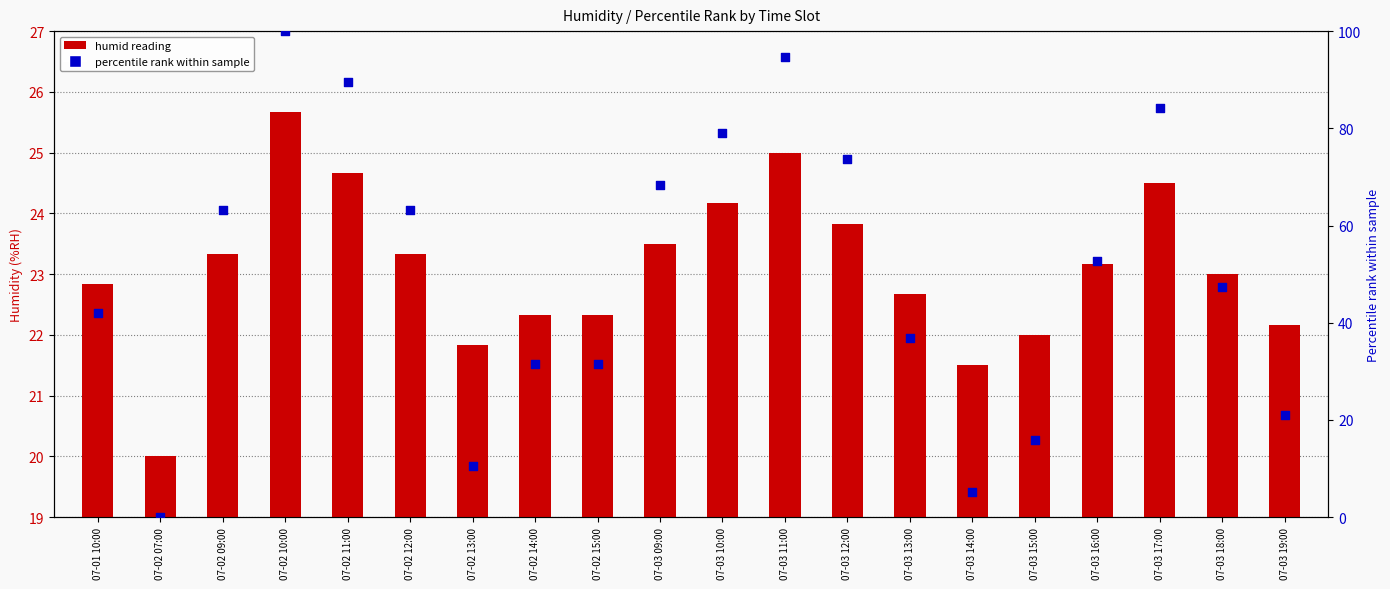

At how many categories does at least one series exceed 20?

19